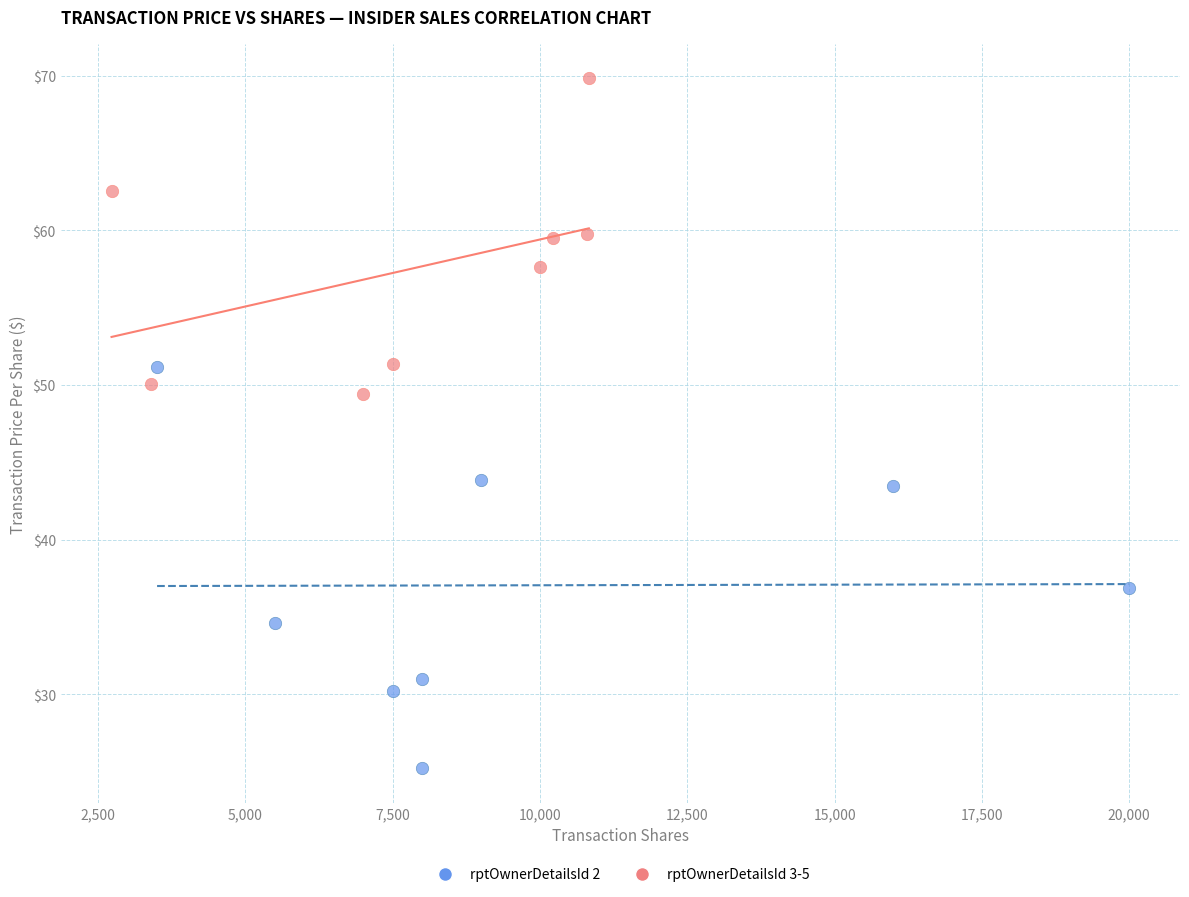

Which series reaches the maximum Y coordinate?

rptOwnerDetailsId 3-5